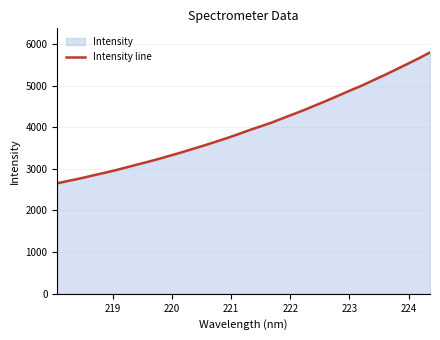

What is the smallest value displayed?

2653.1